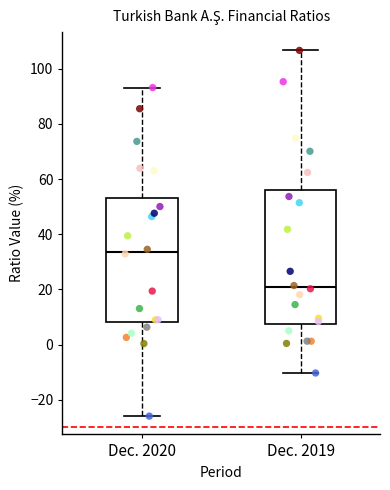

Where does the lower whisker of the box for Dec. 2020 end on the y-axis? The values are not printed on the chart, so give them approximately, as read against the axis.

-26